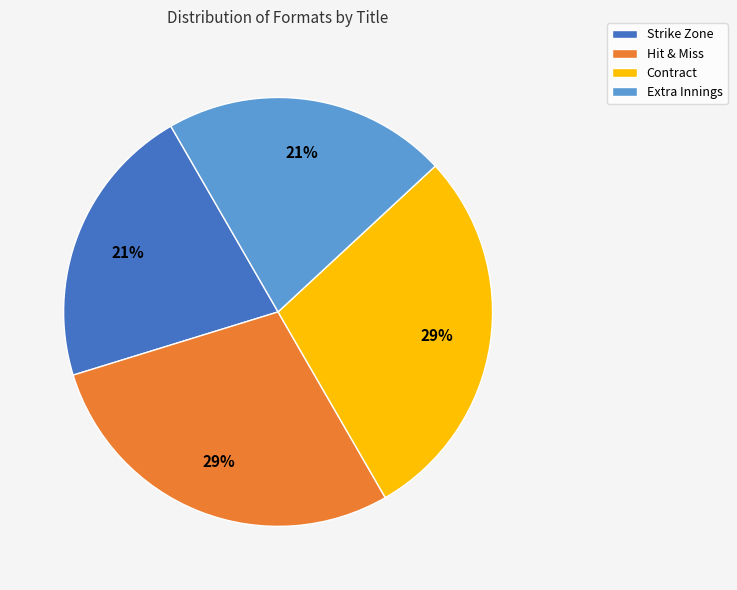

The Extra Innings slice represents 9% of the pie. True or false?

False